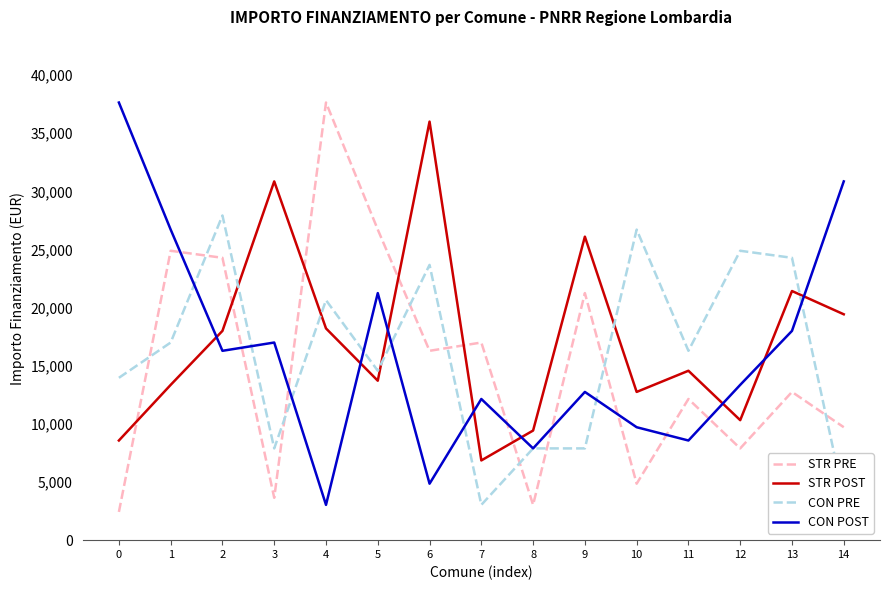

True or false: STR PRE has a value of 9712 at 14.

True